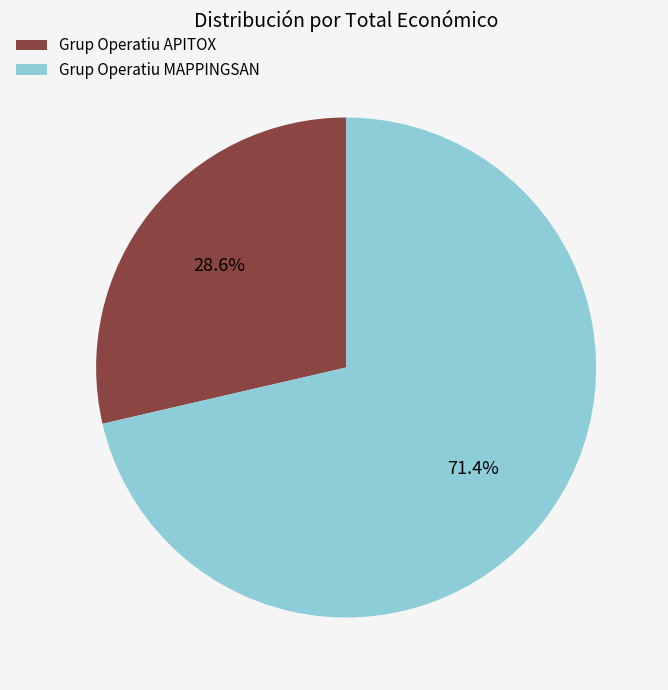

Which slice is the smallest?

Grup Operatiu APITOX